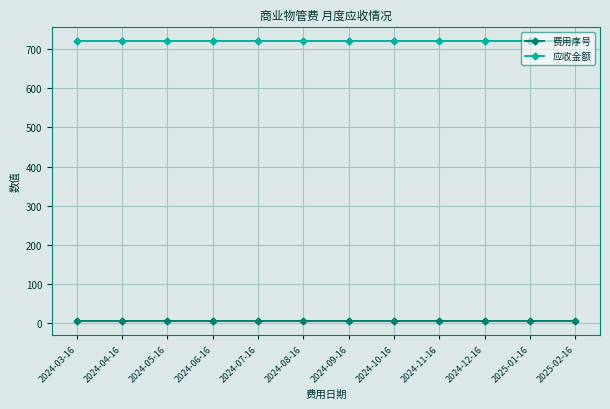

Reading left to right, list all the values displayed in this chart.

费用序号: 7.0	7.0	7.0	7.0	7.0	7.0	7.0	7.0	7.0	7.0	7.0	7.0
应收金额: 719.4	719.4	719.4	719.4	719.4	719.4	719.4	719.4	719.4	719.4	719.4	719.4